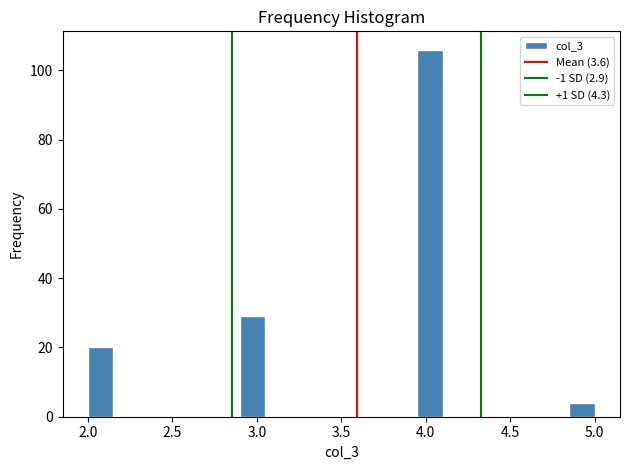

Around what value on the x-axis is the tallest bar? Give the approximate position of its centre, as read against the axis.

4.05